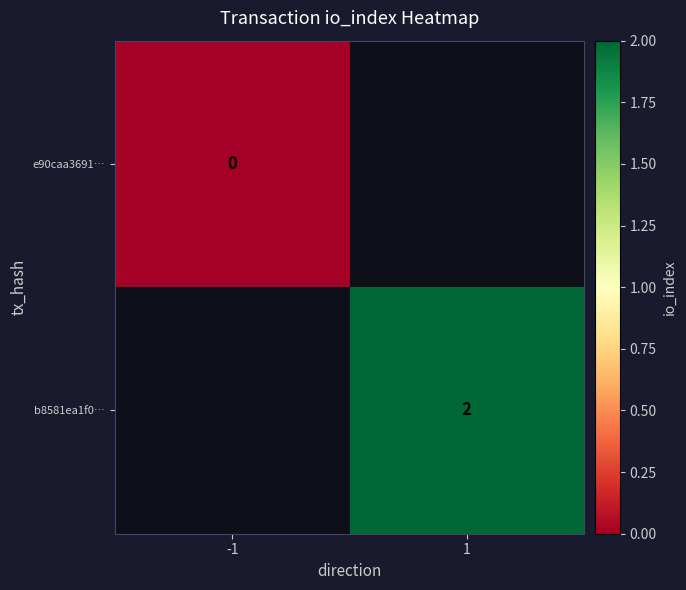

True or false: b8581ea1f0… has a value of 2 at 1.

True